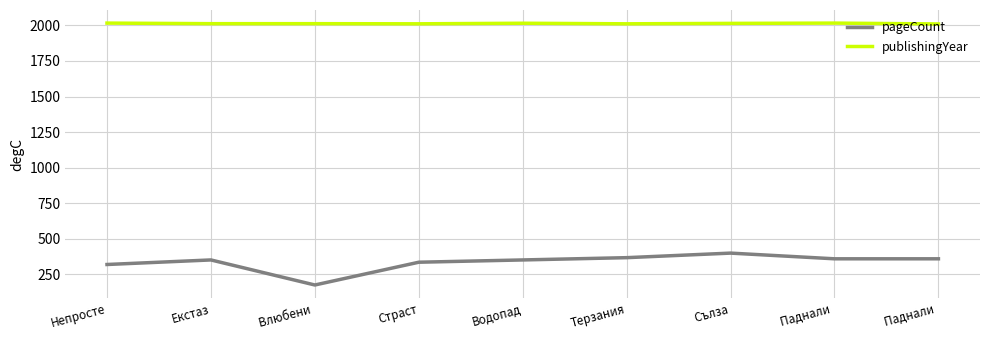

What are all the series names shown in the legend?

pageCount, publishingYear